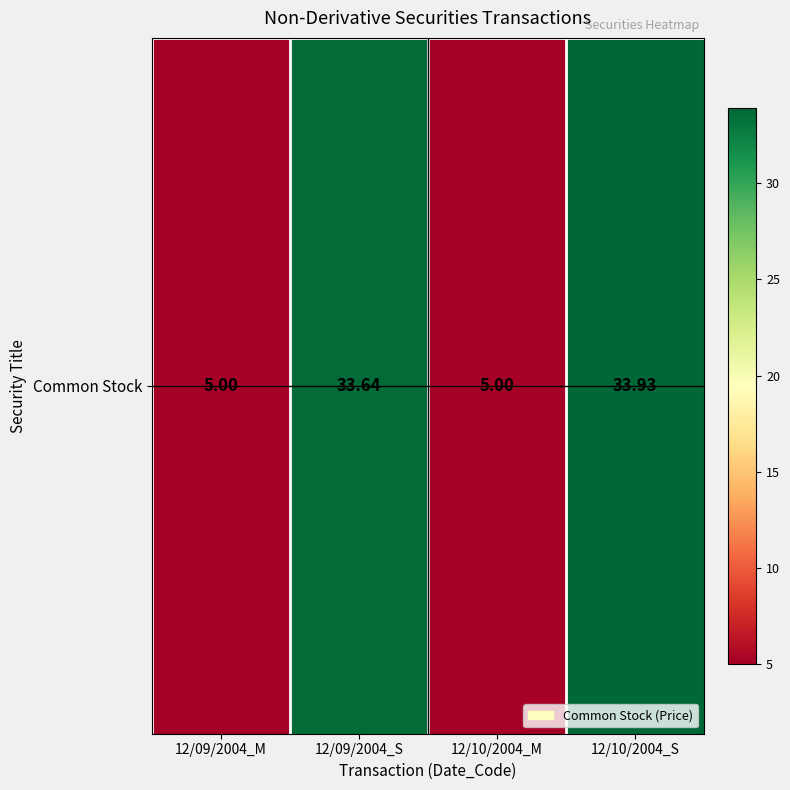

What is the sum of the values at 12/09/2004_S and 12/09/2004_M?

38.6